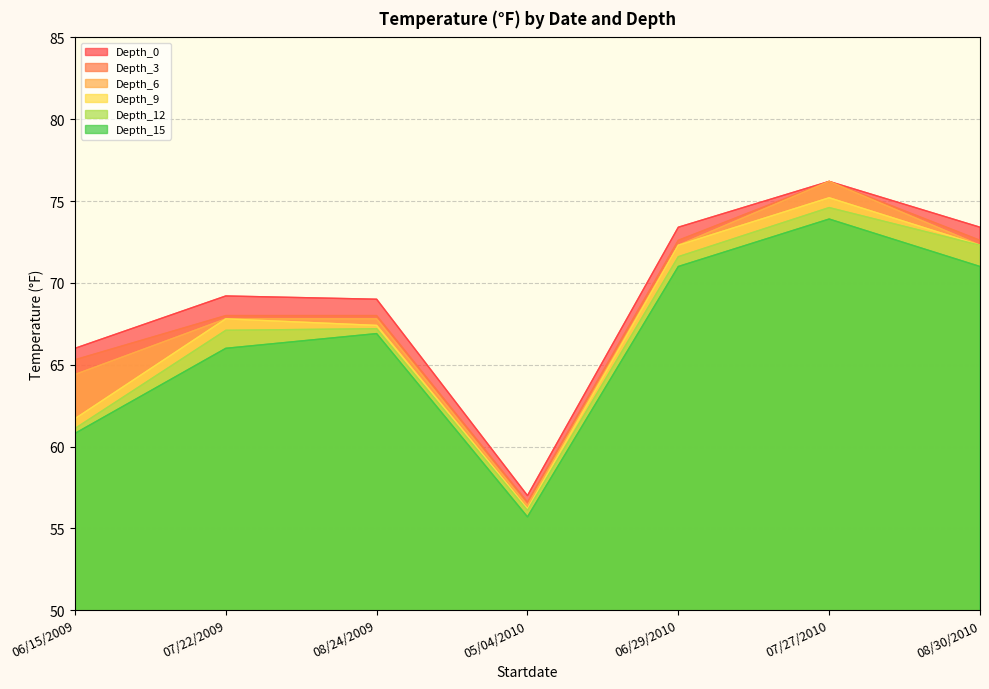

What is the average value of the Depth_6 series?

68.2